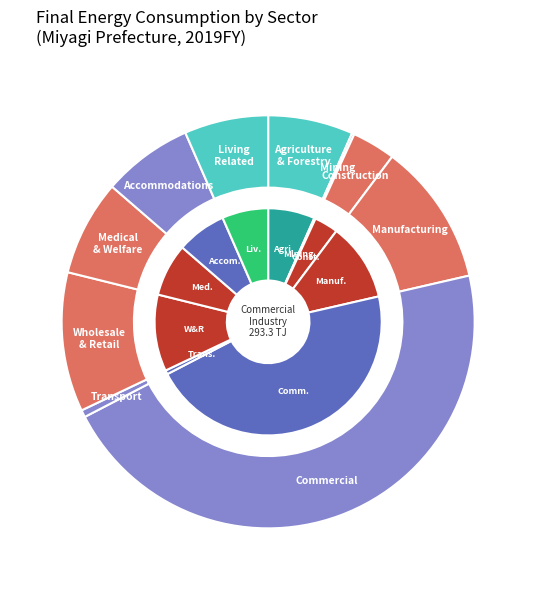

How many segments does this pie chart have?

10